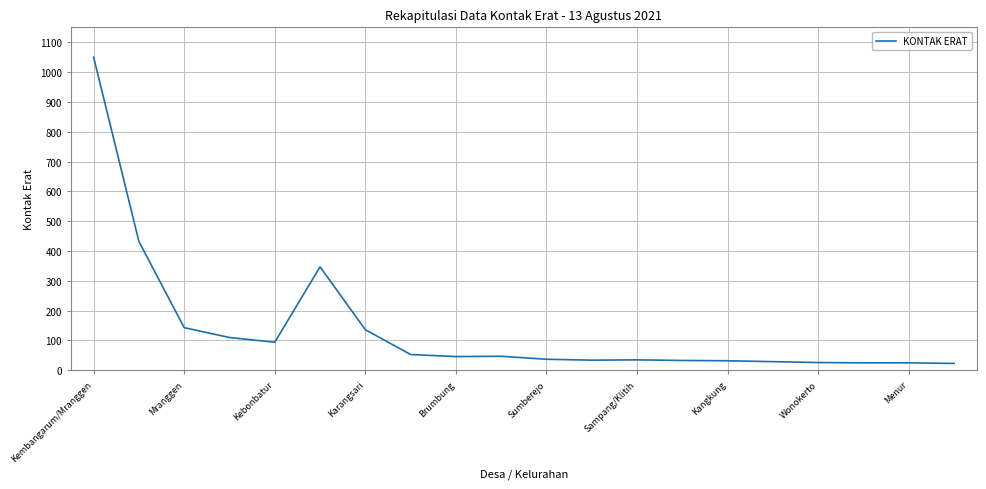

What is the greatest value displayed?

1050